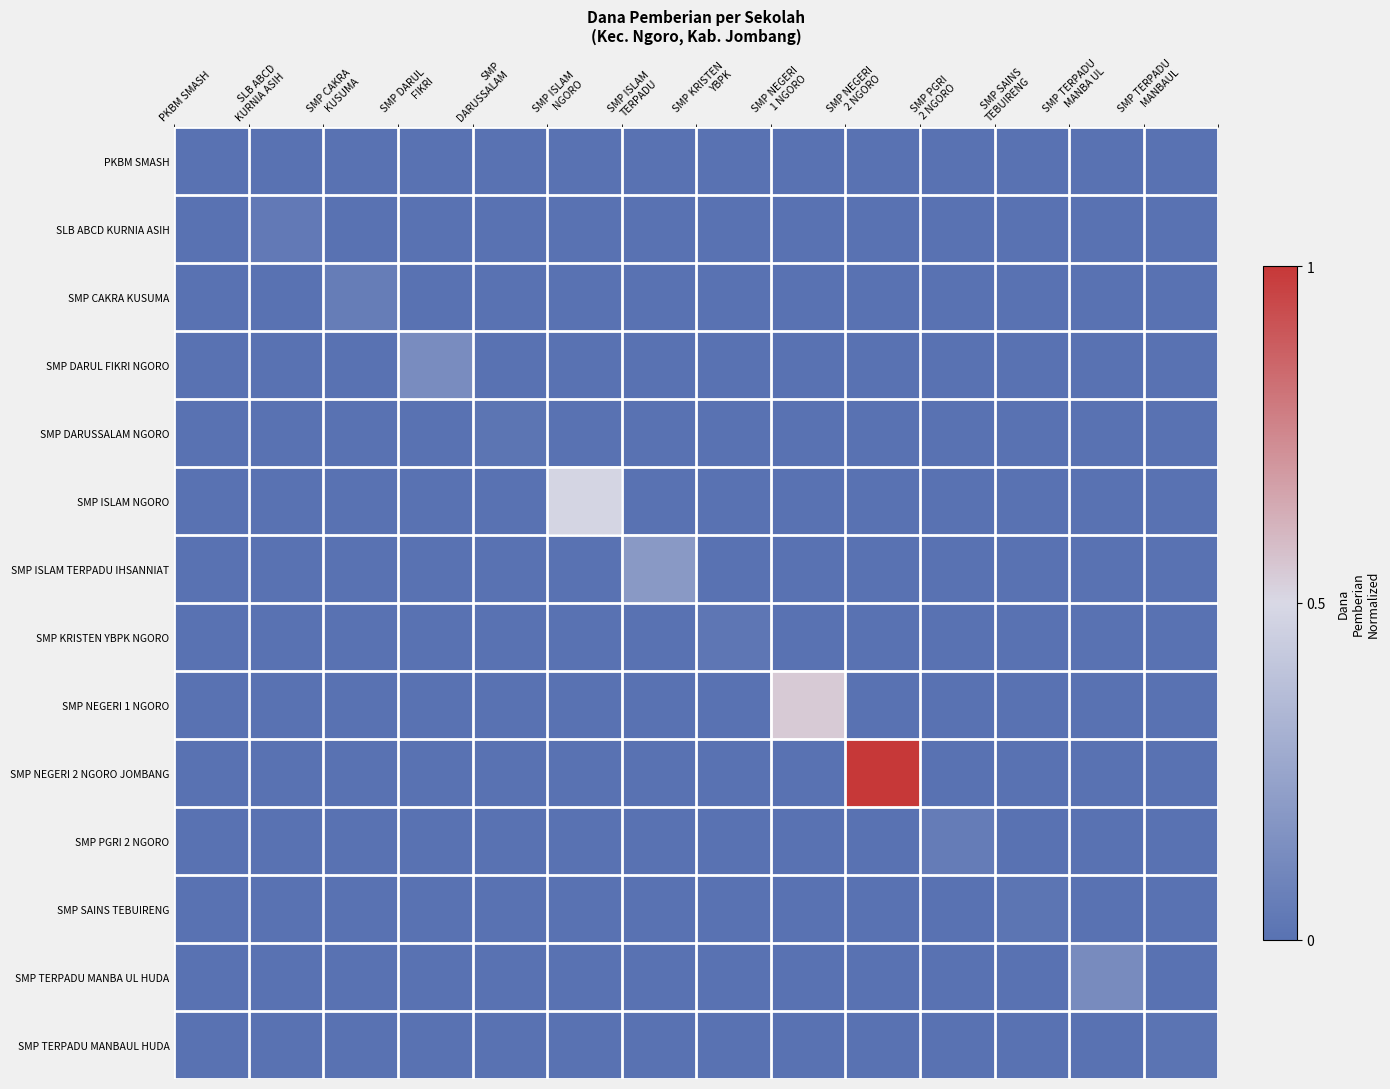

What is the total value across all series at SMP TERPADU
MANBA UL?

0.1